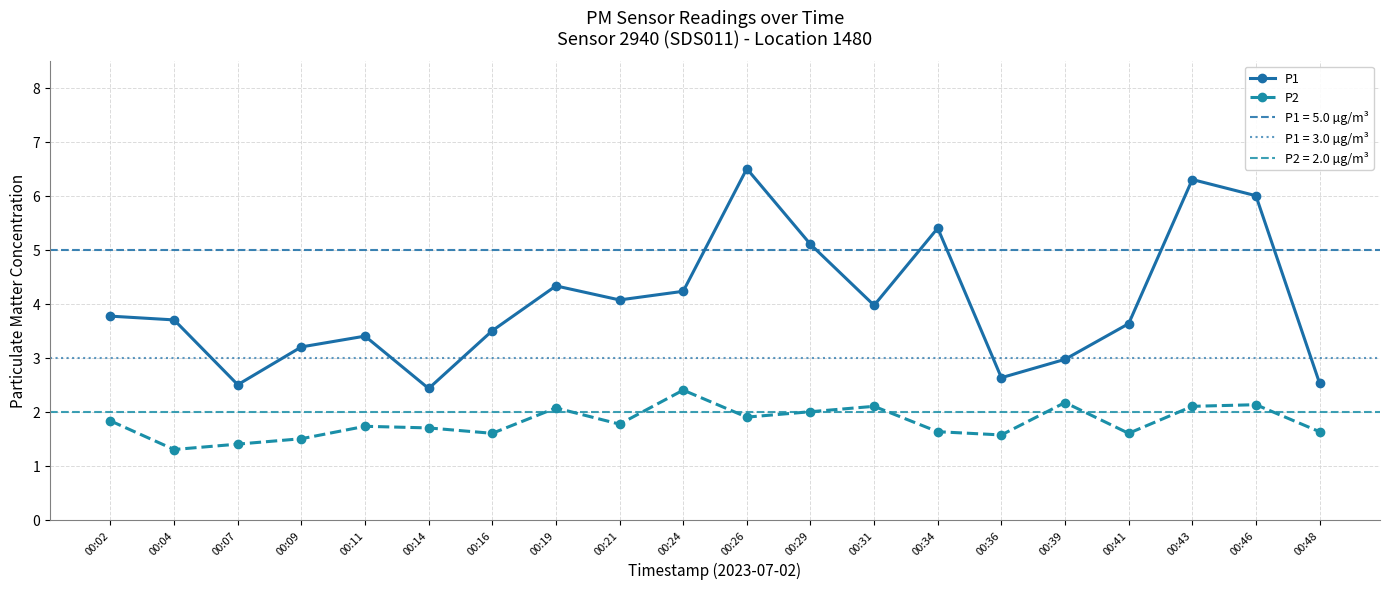

Reading right to left, transcribe all the data shown in this chart.

P1: 2.5	6.0	6.3	3.6	3.0	2.6	5.4	4.0	5.1	6.5	4.2	4.1	4.3	3.5	2.4	3.4	3.2	2.5	3.7	3.8
P2: 1.6	2.1	2.1	1.6	2.2	1.6	1.6	2.1	2.0	1.9	2.4	1.8	2.1	1.6	1.7	1.7	1.5	1.4	1.3	1.8